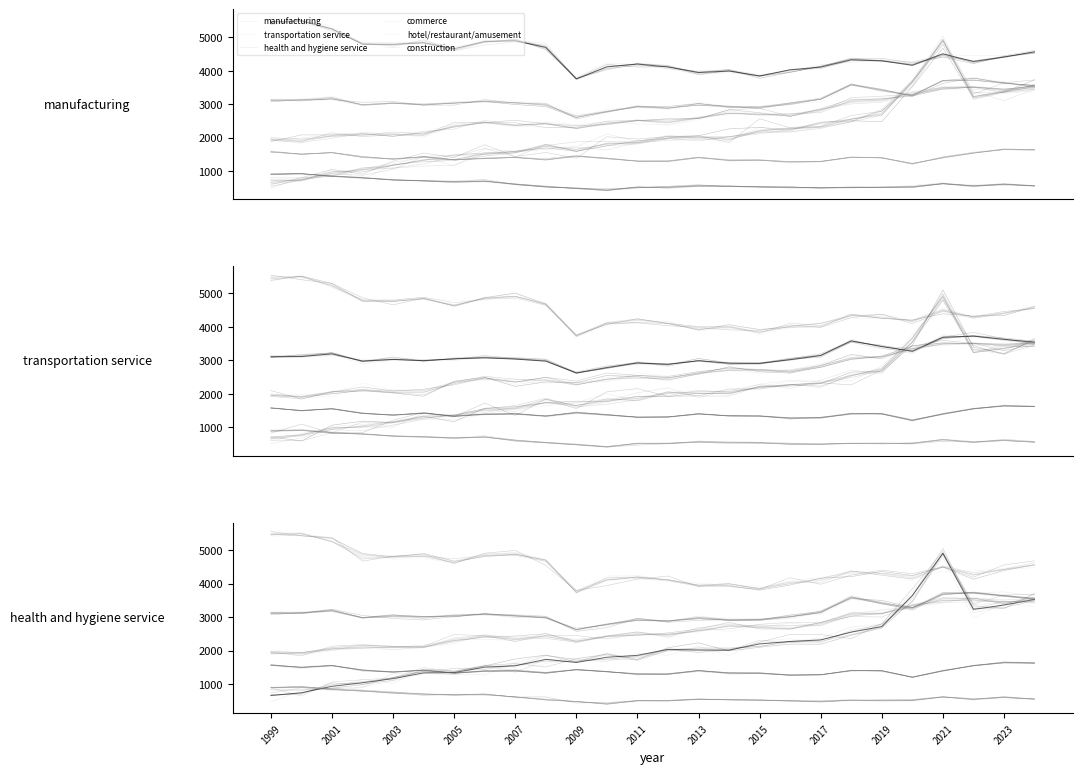

What is the difference between the second highest and second lowest values in the commerce series?

1579.3